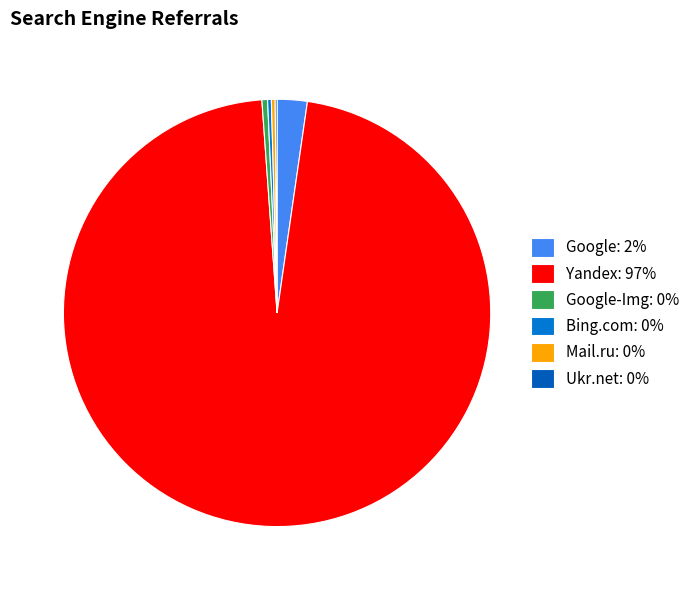

Rank the categories by value from lowest to highest.

Ukr.net, Bing.com, Mail.ru, Google-Img, Google, Yandex